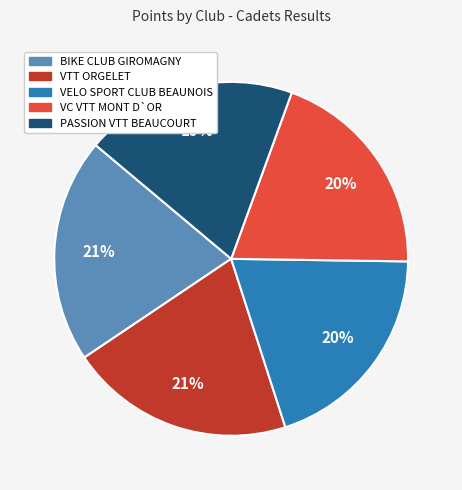

Between BIKE CLUB GIROMAGNY and VELO SPORT CLUB BEAUNOIS, which is larger?

BIKE CLUB GIROMAGNY